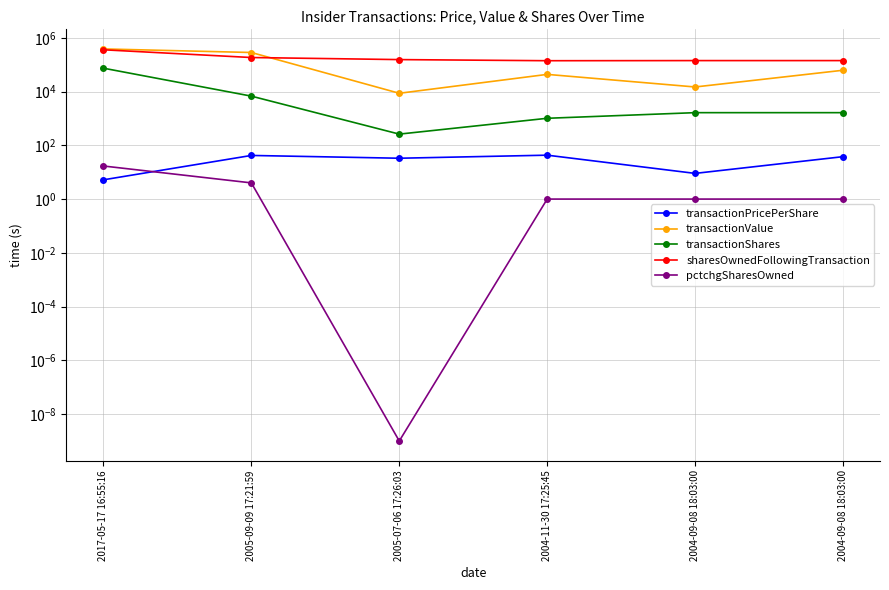

Rank the series by their maximum value, from highest to lowest.

transactionValue, sharesOwnedFollowingTransaction, transactionShares, transactionPricePerShare, pctchgSharesOwned